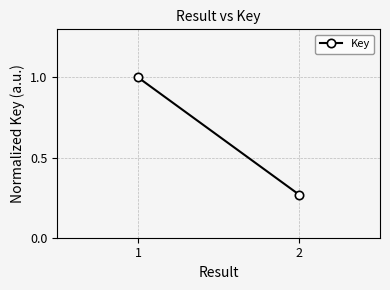

What value does the data have at 2?

0.3